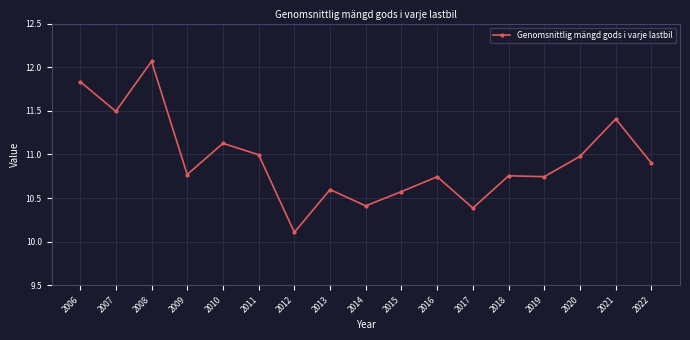

Which category has the highest value across all series?

2008